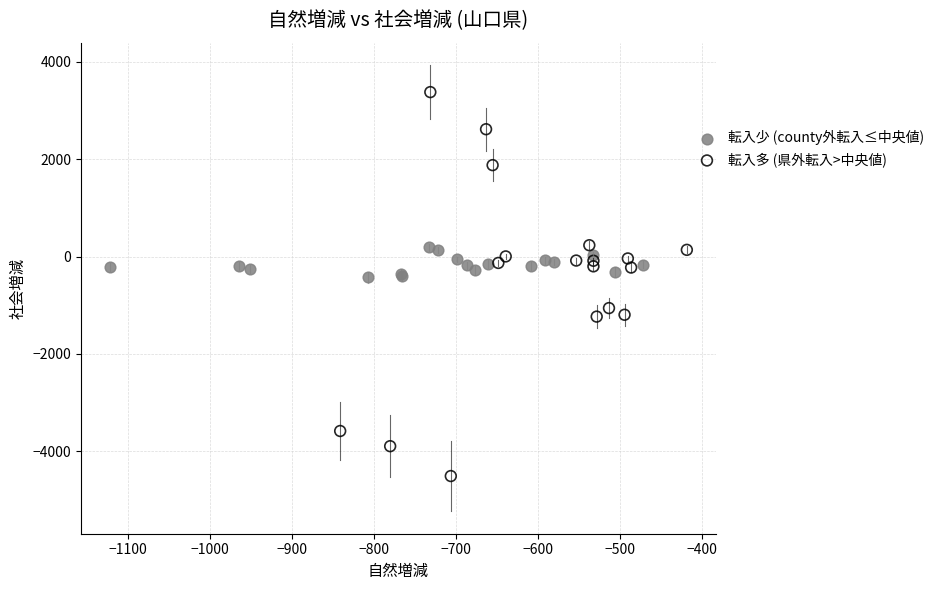

Which series contains the lowest Y value?

転入多 (県外転入>中央値)